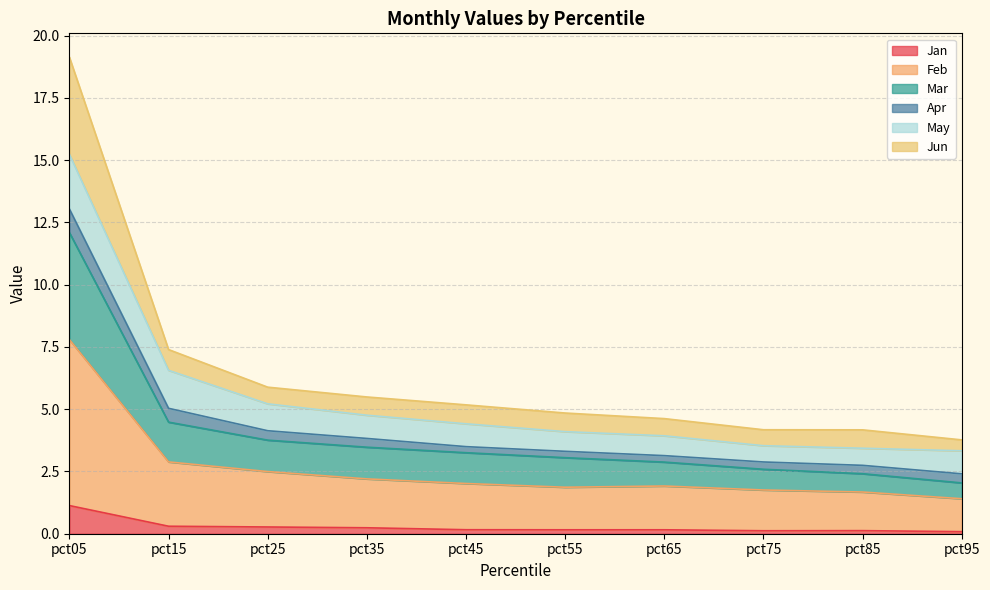

What is the maximum value for Jan?

1.1